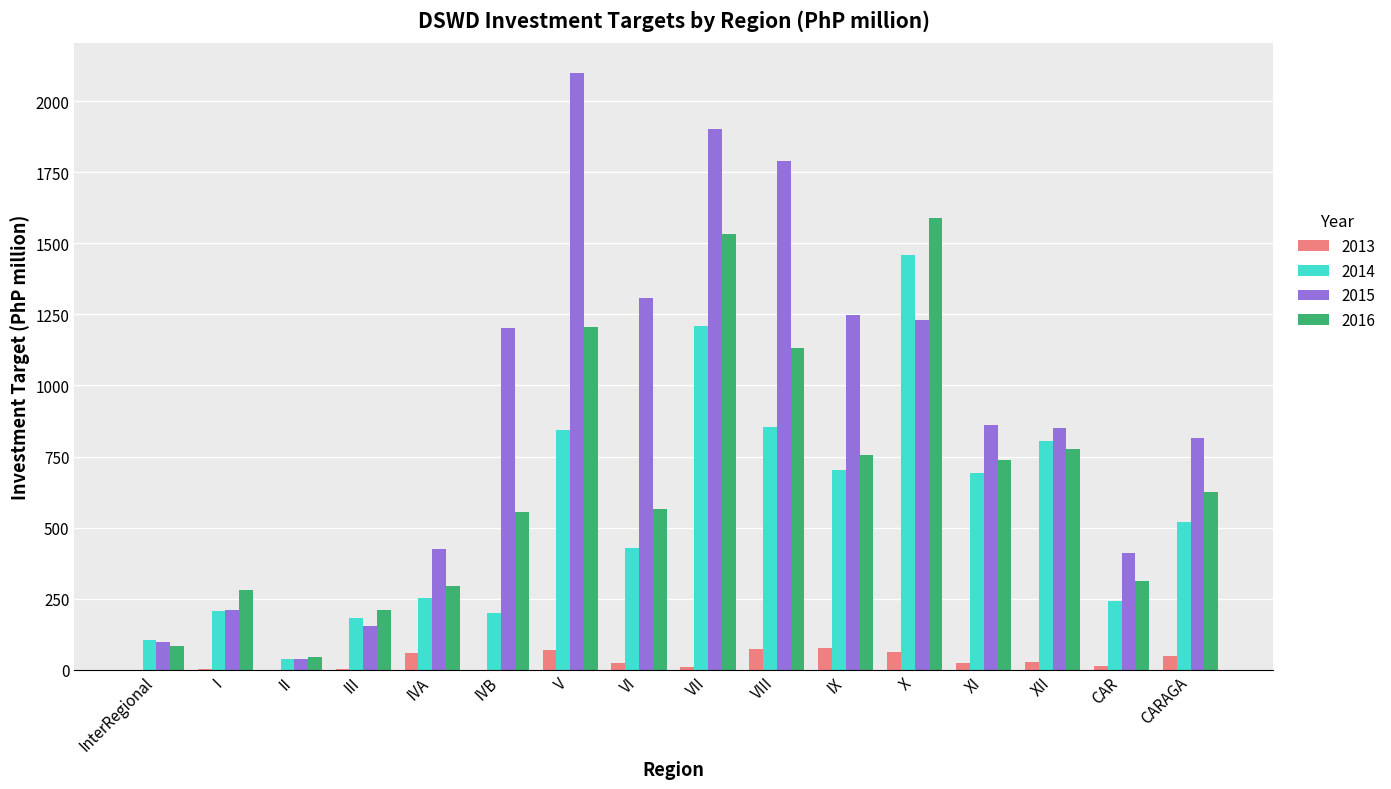

What is the greatest value displayed?

2100.1